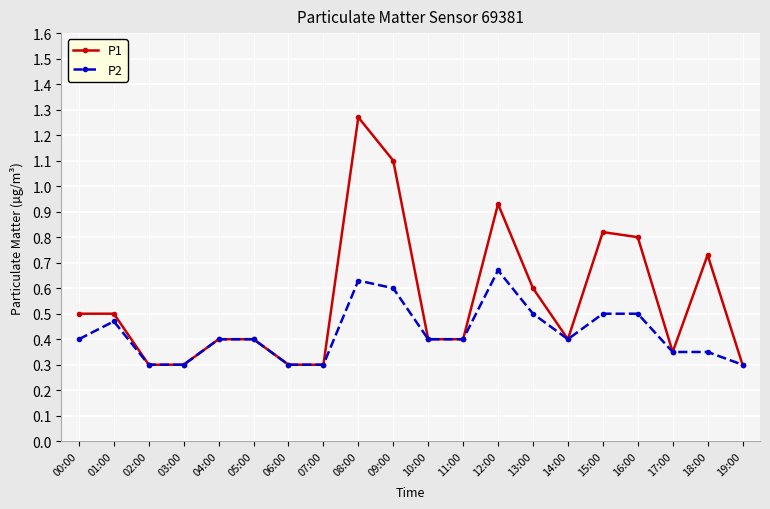

At which category is the sum across all series the highest?

08:00